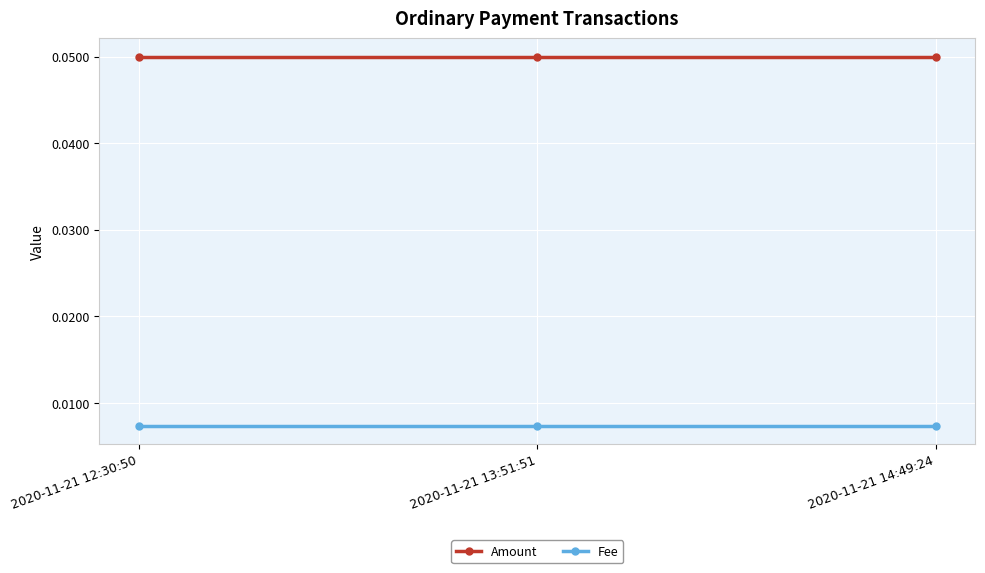

Rank the series at 2020-11-21 13:51:51 from highest to lowest value.

Amount, Fee